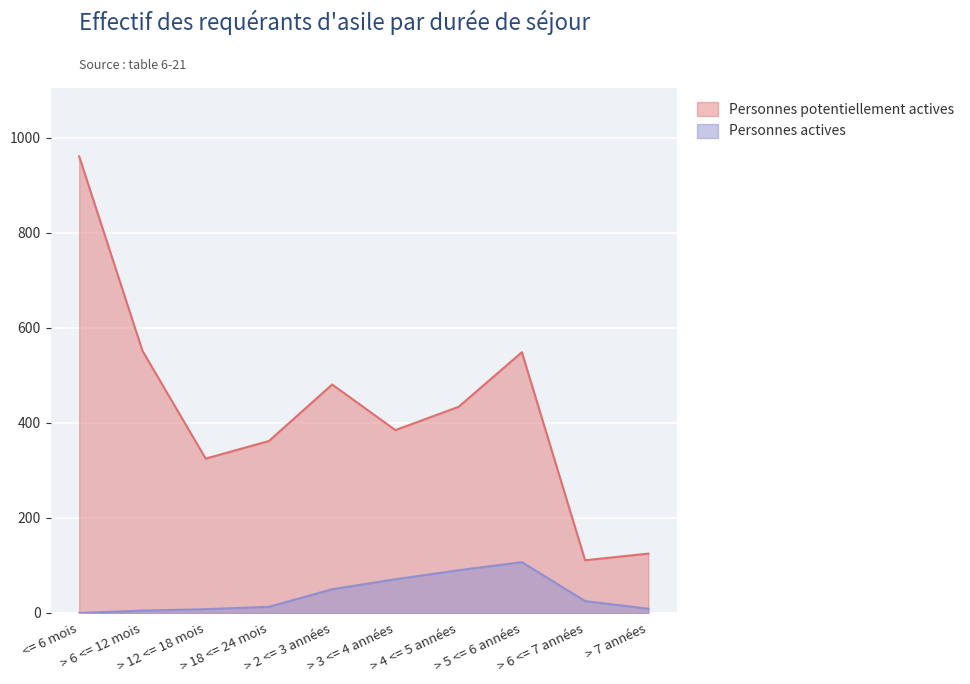

True or false: Personnes potentiellement actives and Personnes actives intersect in this chart.

False